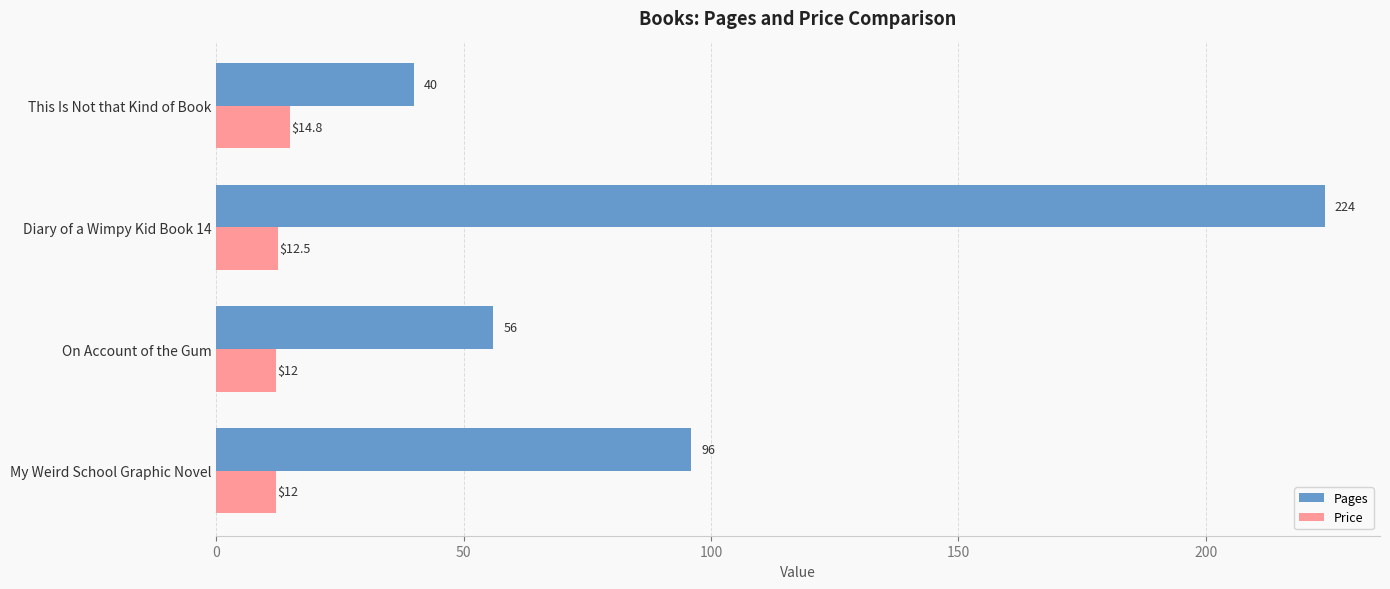

At which label is Price closest to 13?

Diary of a Wimpy Kid Book 14